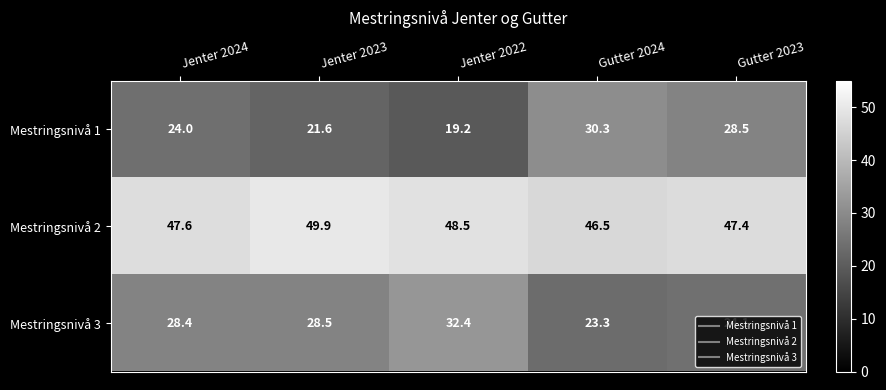

What is the sum of the Mestringsnivå 1 values at Gutter 2024 and Jenter 2023?

51.9